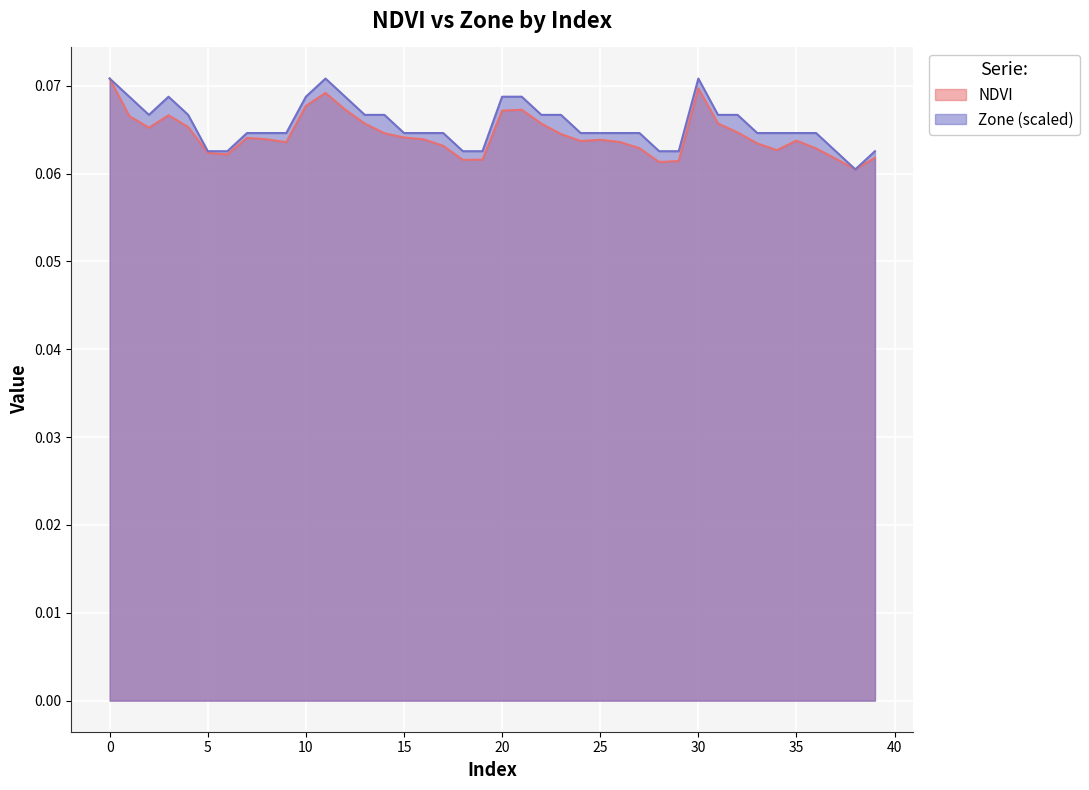

Reading right to left, what are all the values shown in this chart?

NDVI: 0.1	0.1	0.1	0.1	0.1	0.1	0.1	0.1	0.1	0.1	0.1	0.1	0.1	0.1	0.1	0.1	0.1	0.1	0.1	0.1	0.1	0.1	0.1	0.1	0.1	0.1	0.1	0.1	0.1	0.1	0.1	0.1	0.1	0.1	0.1	0.1	0.1	0.1	0.1	0.1
Zone: 0.1	0.1	0.1	0.1	0.1	0.1	0.1	0.1	0.1	0.1	0.1	0.1	0.1	0.1	0.1	0.1	0.1	0.1	0.1	0.1	0.1	0.1	0.1	0.1	0.1	0.1	0.1	0.1	0.1	0.1	0.1	0.1	0.1	0.1	0.1	0.1	0.1	0.1	0.1	0.1